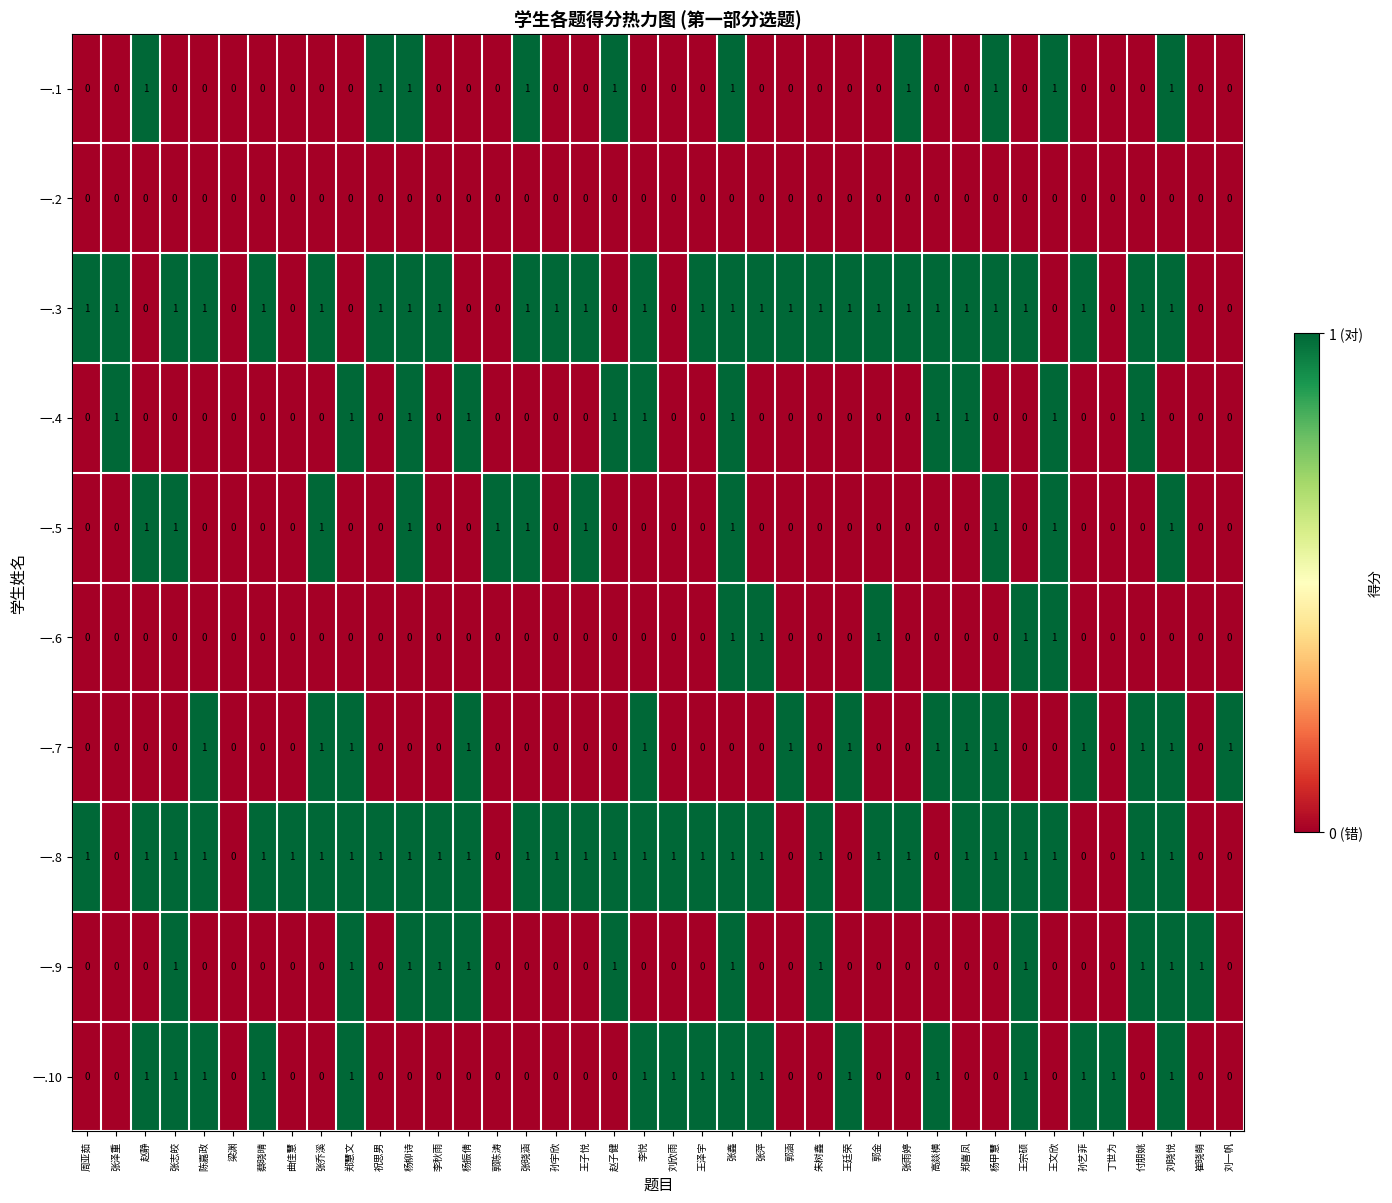

True or false: 一.10 has a value of 1 at 郑慧文.

True